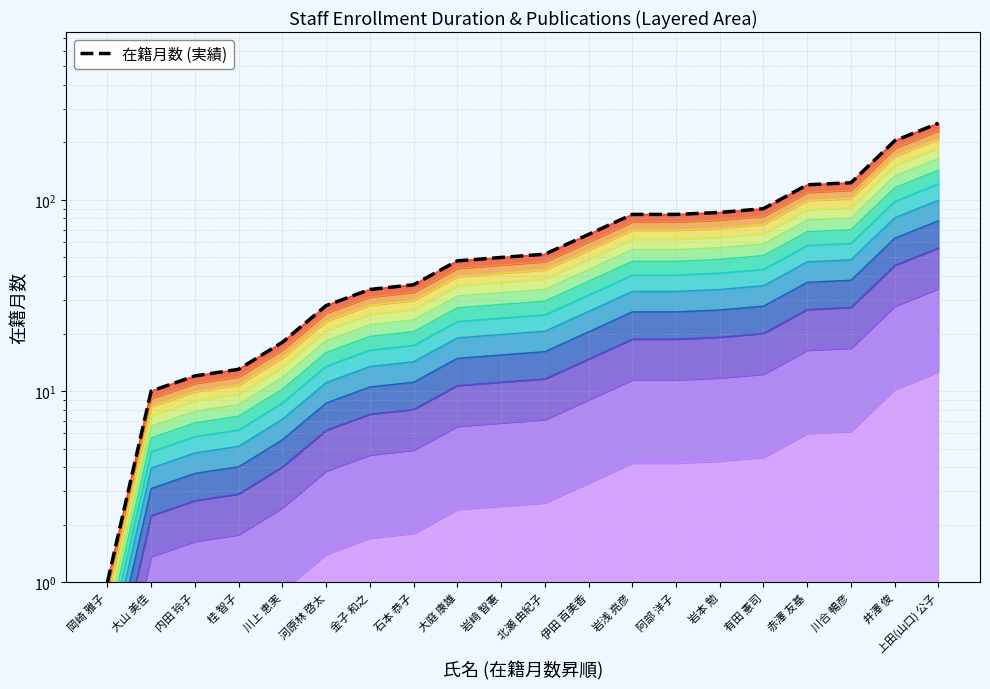

Approximately how many times larger is the value at 大庭 康雄 compared to 有田 憲司?

0.5